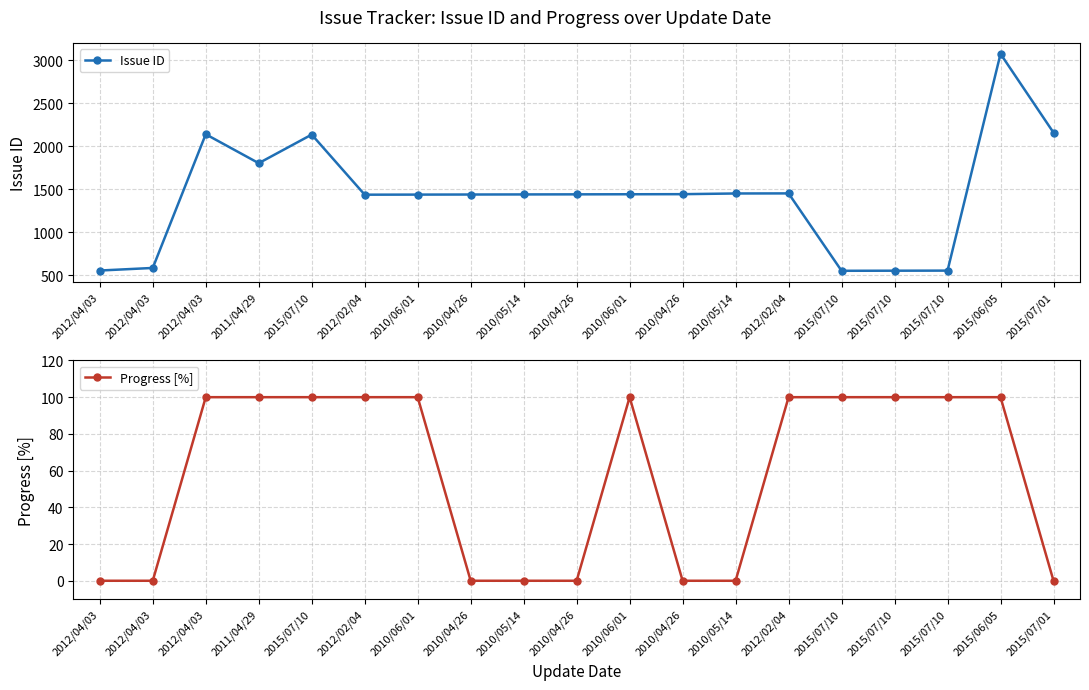

The value of Issue ID at 2010/04/26 is 1439. True or false?

True